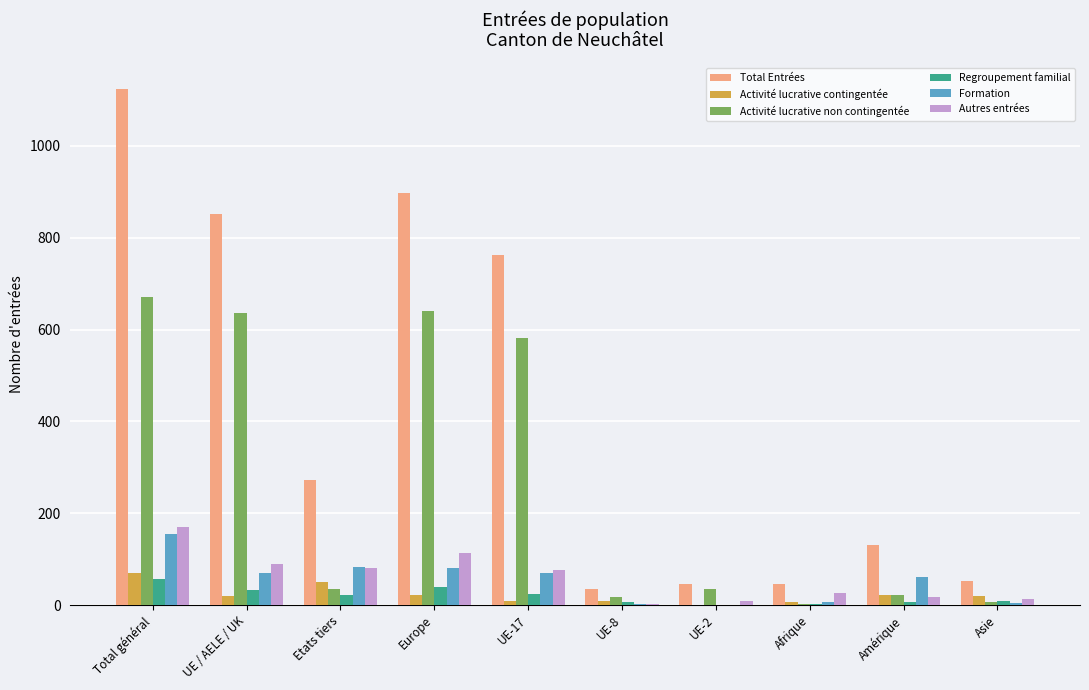

At which category is the sum across all series the highest?

Total général